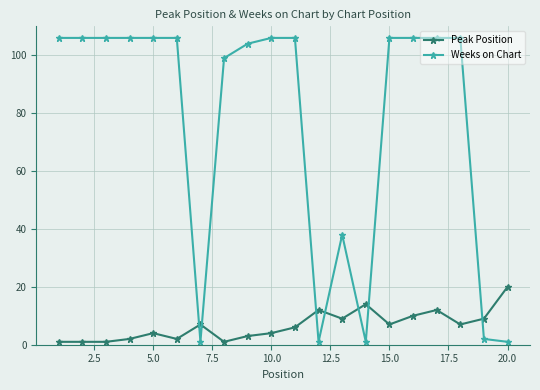

Rank the series by their average value, from lowest to highest.

Peak Position, Weeks on Chart